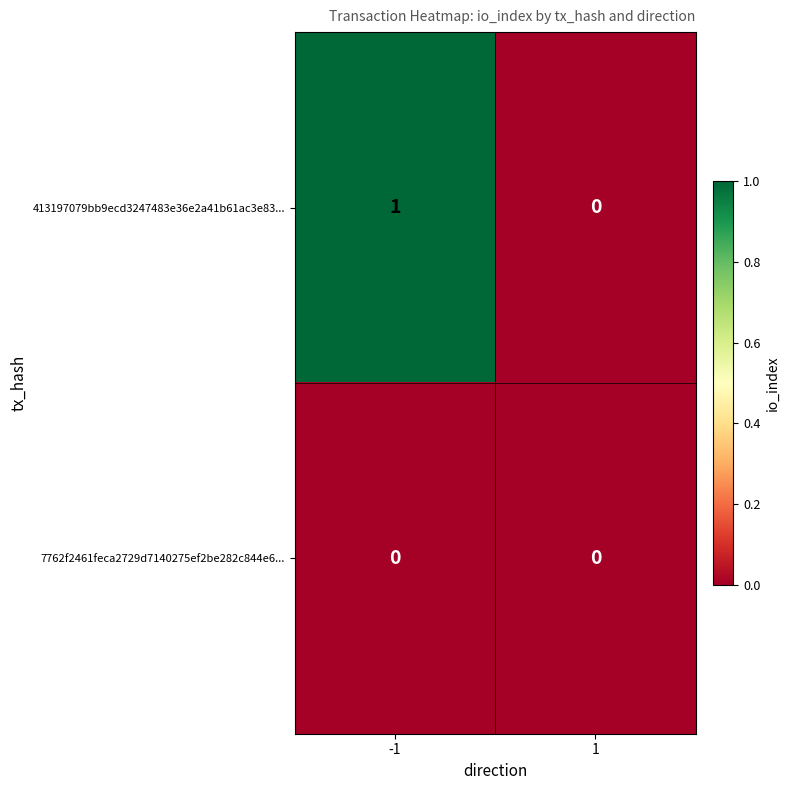

True or false: 413197079bb9ecd3247483e36e2a41b61ac3e83... has a value of 1 at -1.

True